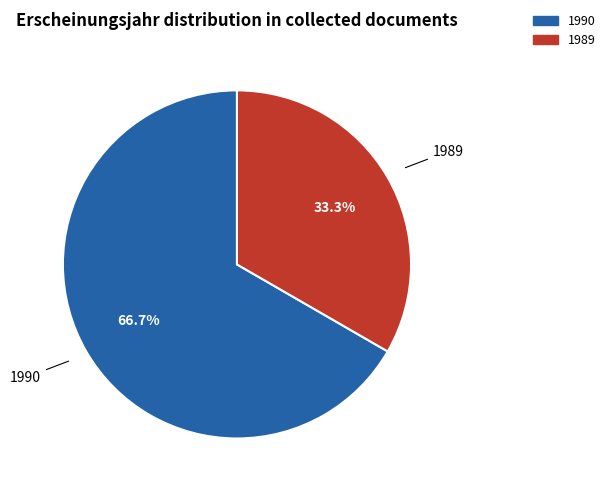

Is there any slice that represents more than half of the pie?

Yes